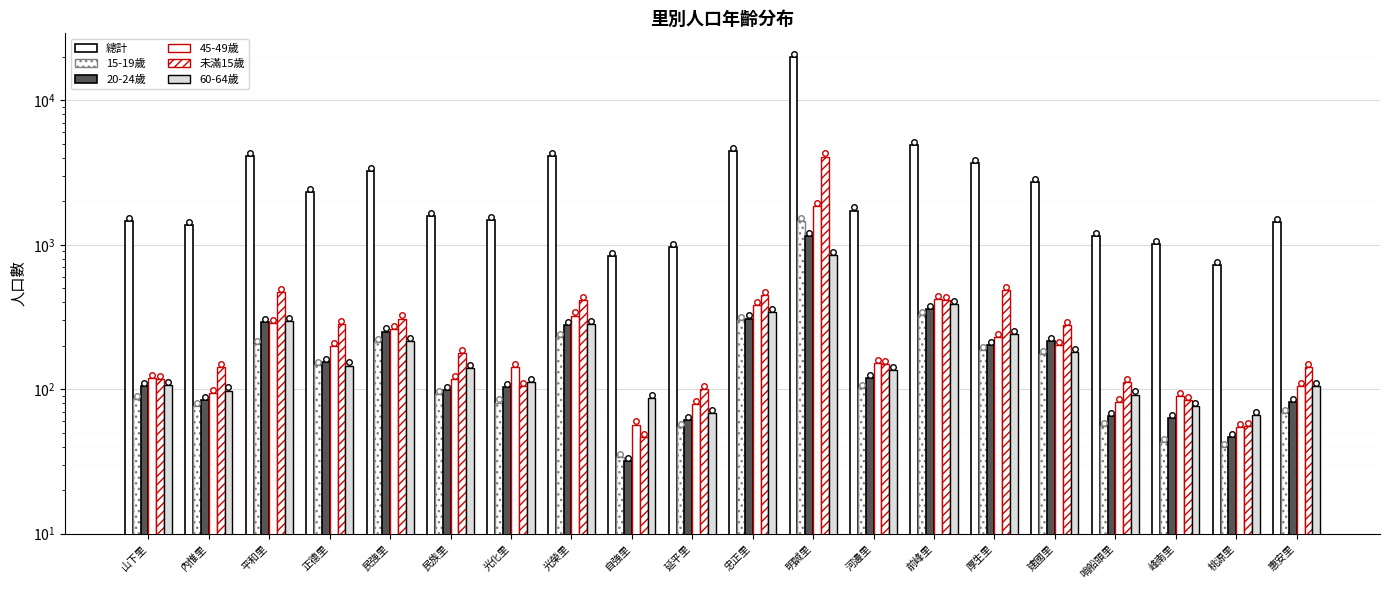

How many categories are shown in the chart?

20